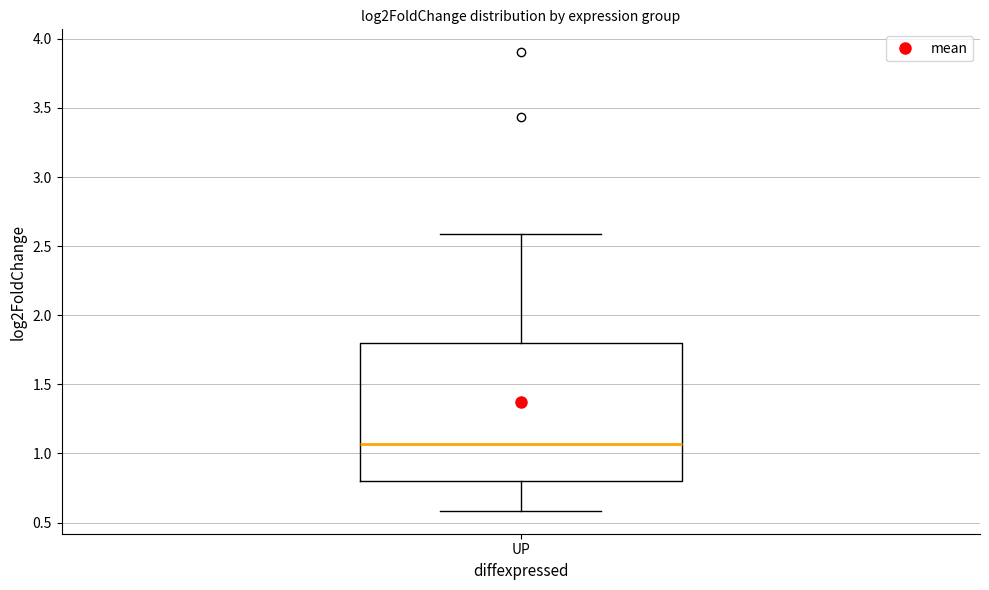

Where is the lower edge of the box for UP on the y-axis? The values are not printed on the chart, so give them approximately, as read against the axis.

0.80